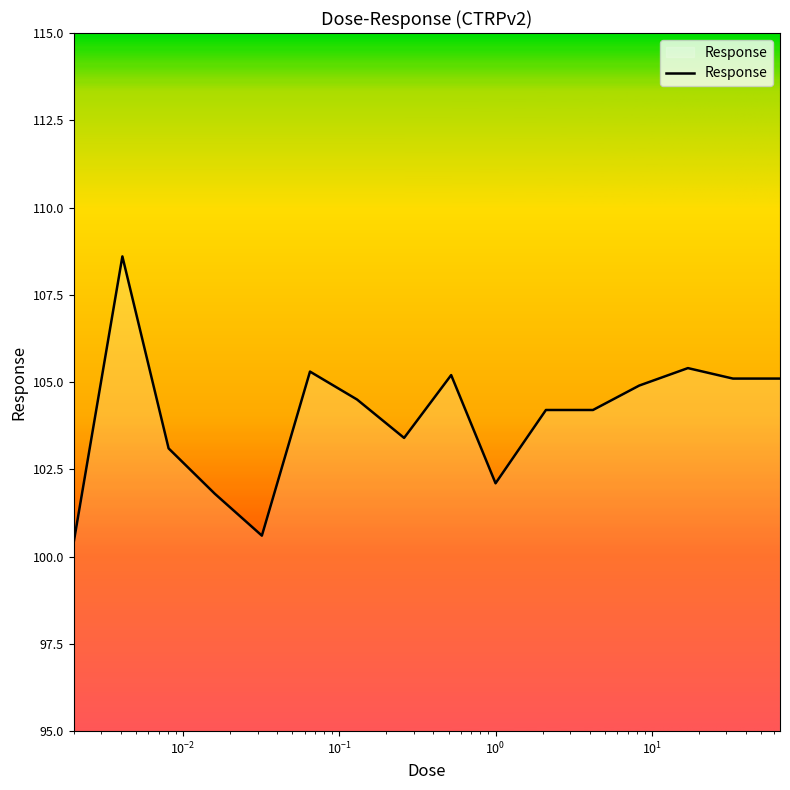

What is the maximum value shown in the chart?

108.6